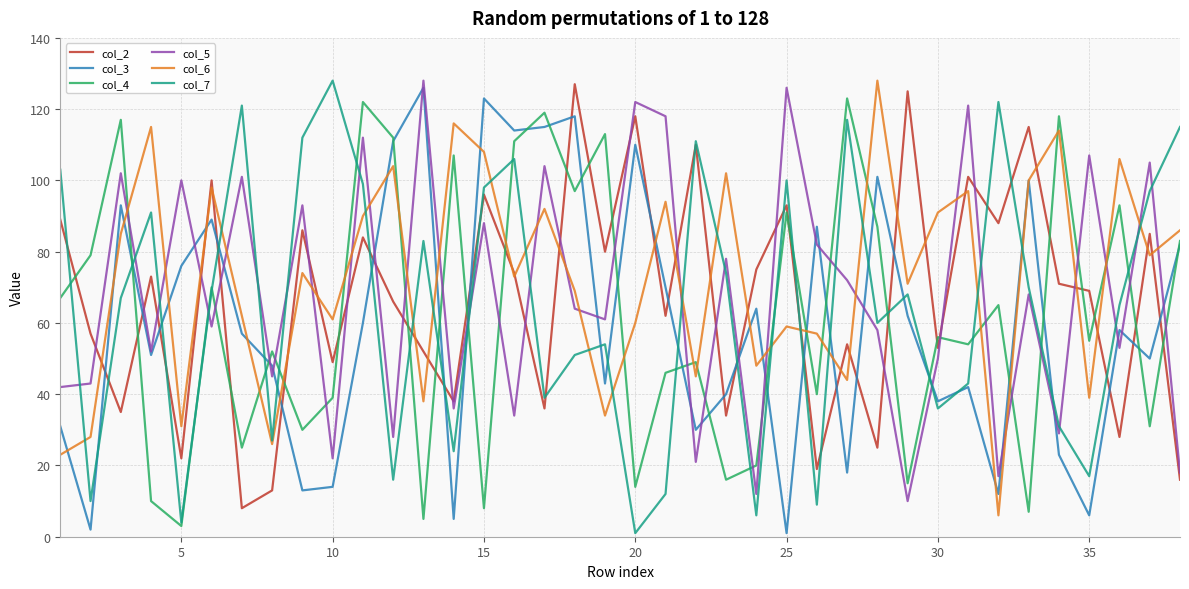

Which series has the largest total across all categories?

col_6